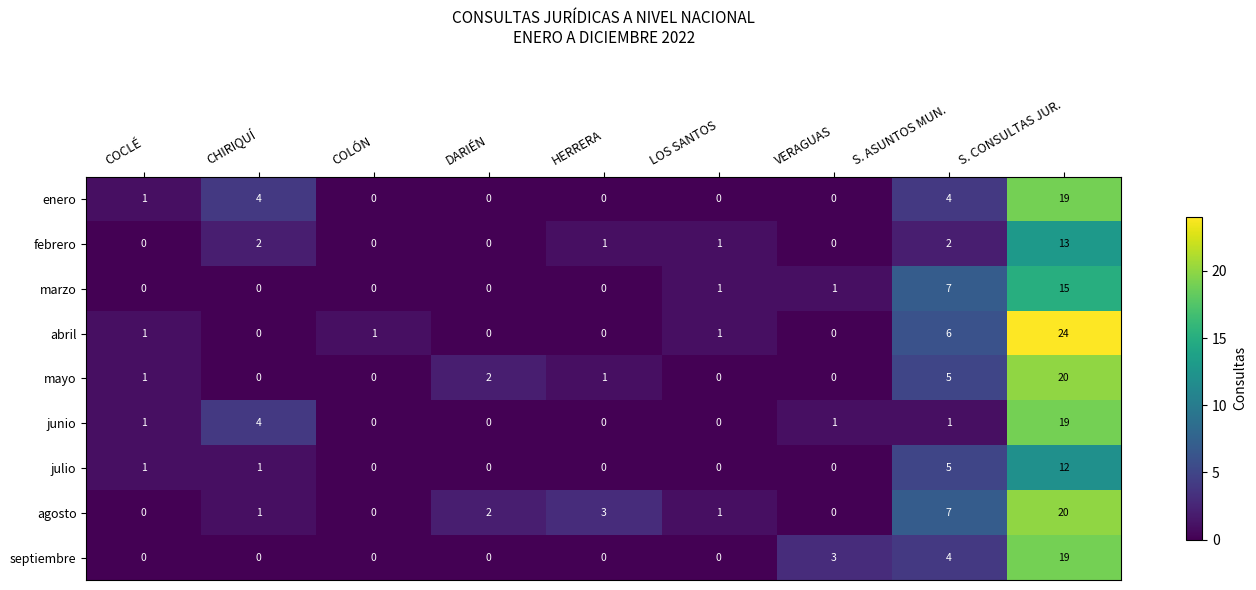

Which series has the widest spread of values?

abril